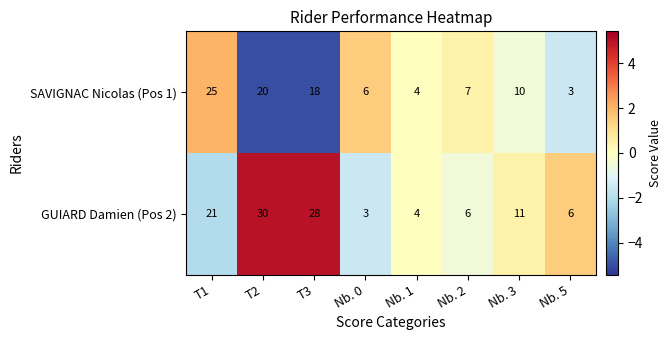

What is the sum of all GUIARD Damien (Pos 2) values?

109